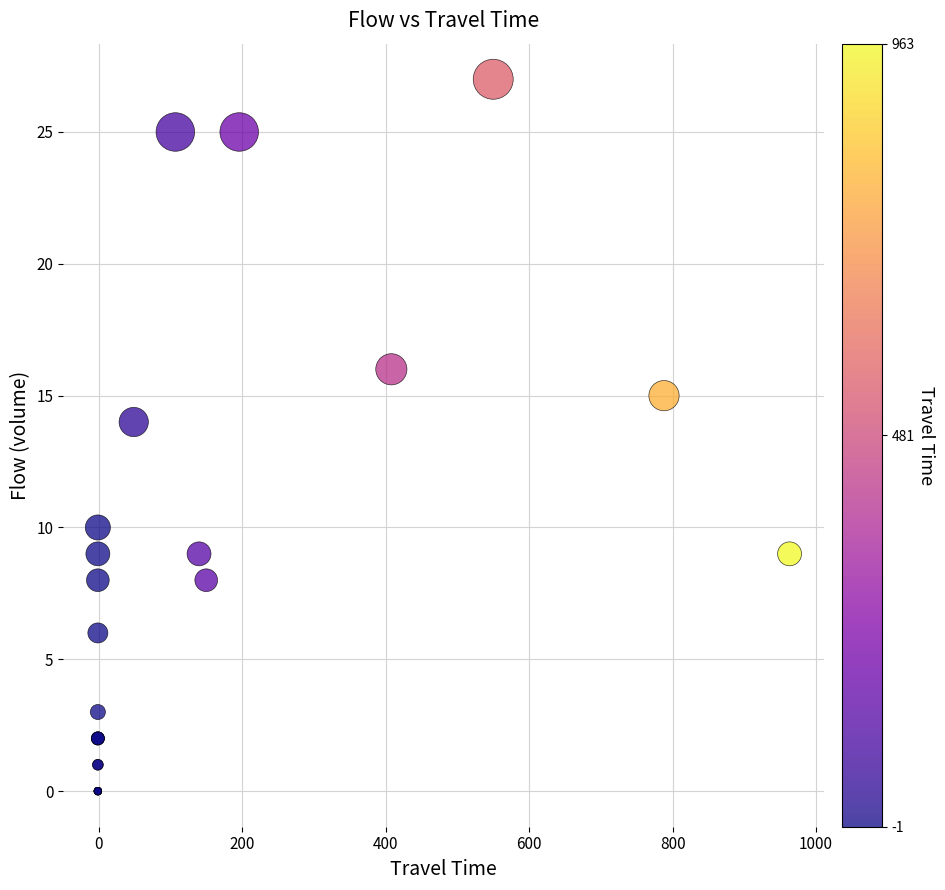

What Y value in the scatter plot is closest to 13?

14